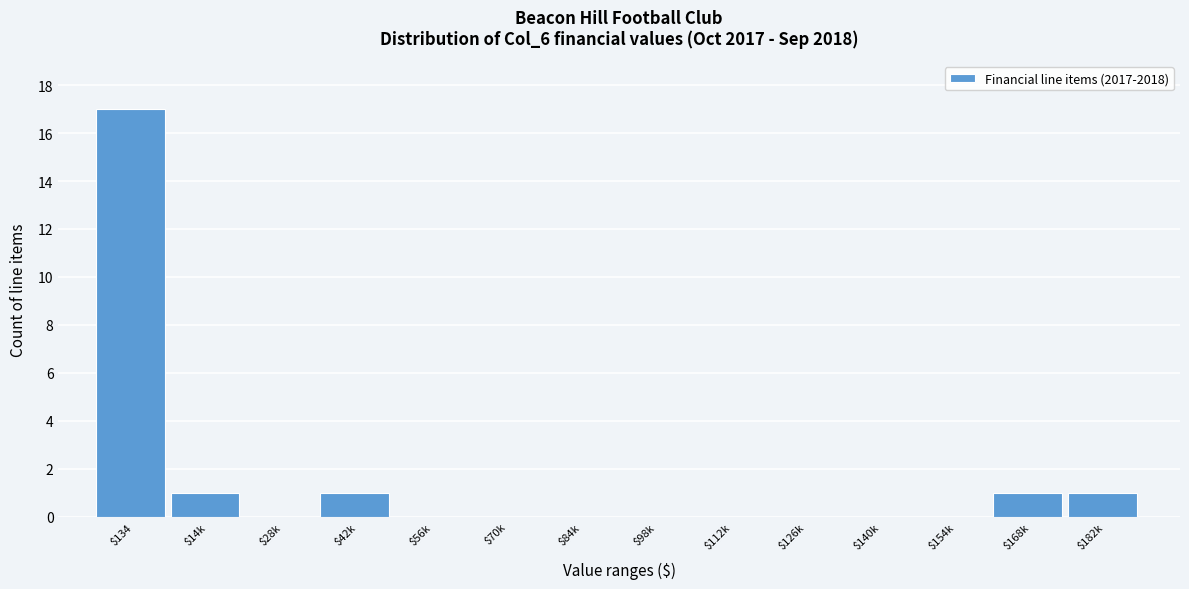

At which category does the chart reach its peak across all series?

$134